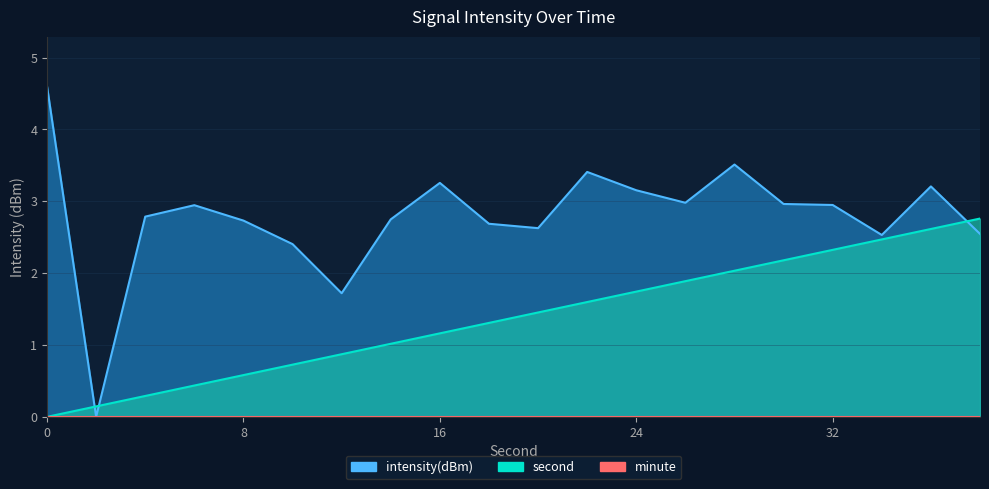

Where do second and intensity(dBm) first cross each other?

0 and 2